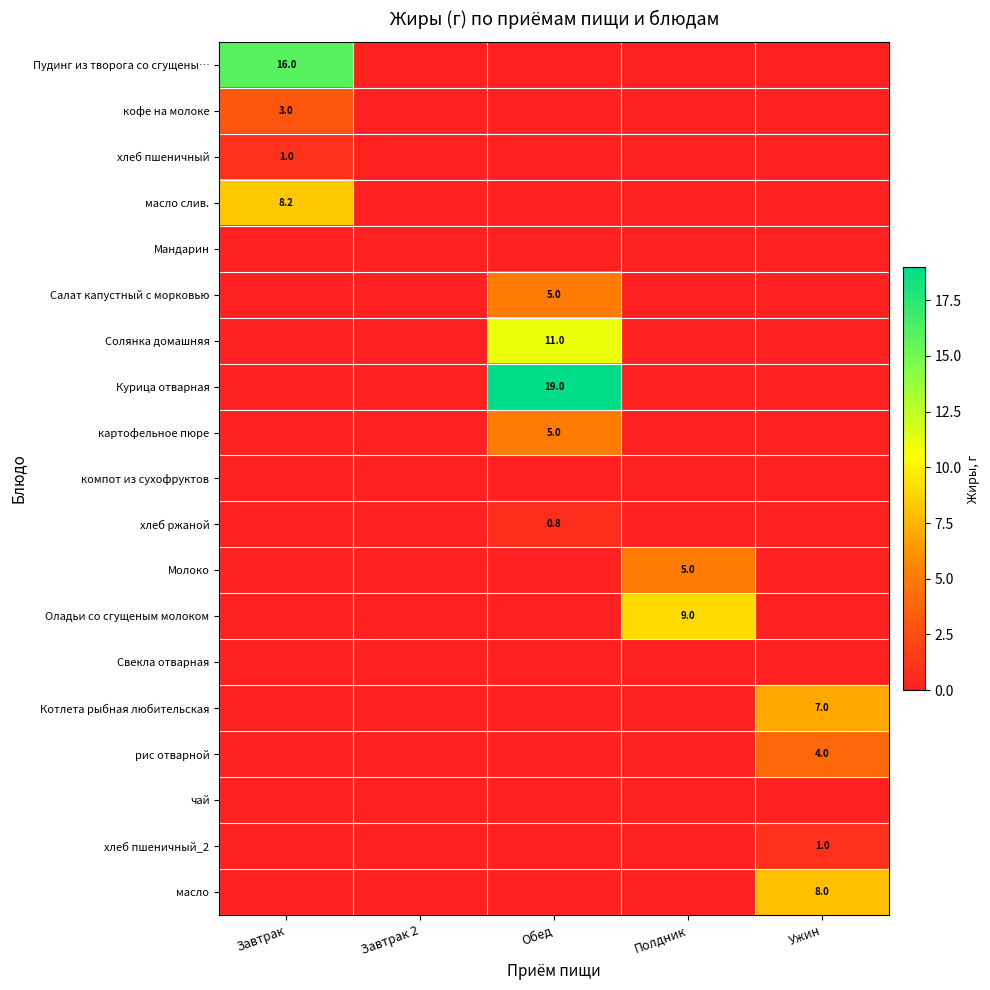

Is it true that Молоко equals 2.8 at Полдник?

False